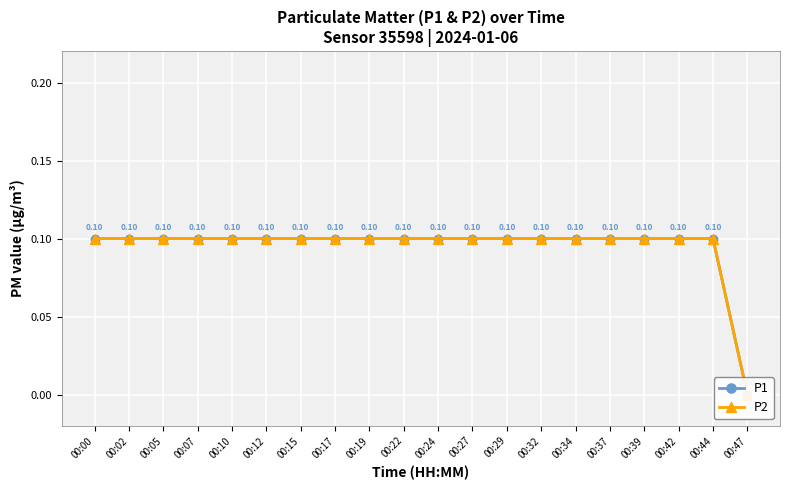

What is the highest value of the P1 series?

0.1